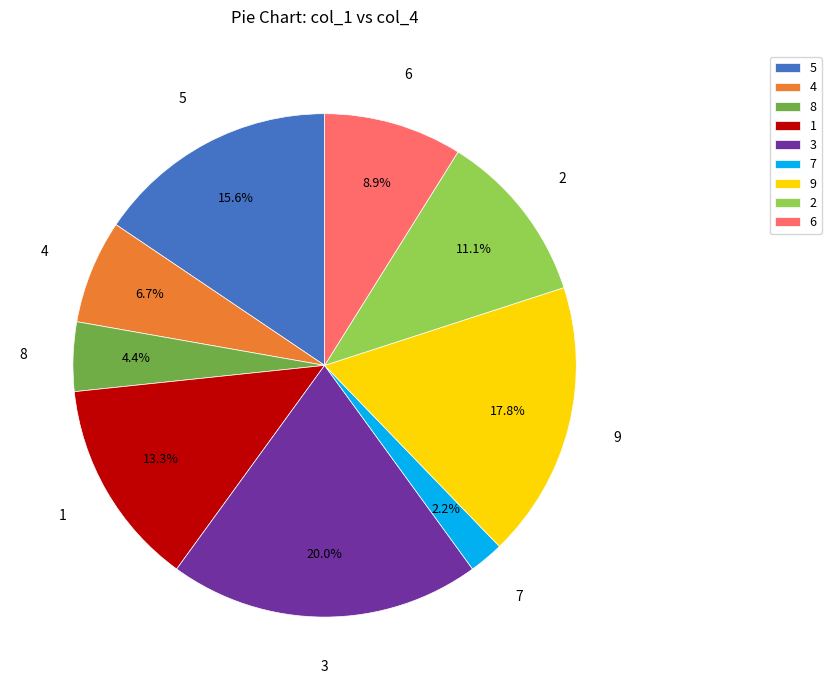

Which slice is the smallest?

7